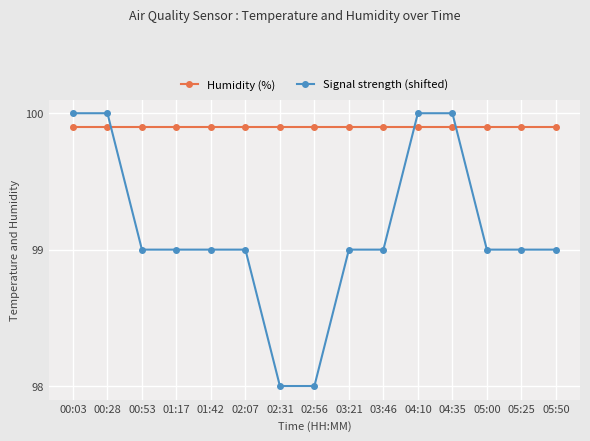

What is the difference between the maximum and minimum values in the Signal strength (shifted) series?

2.0